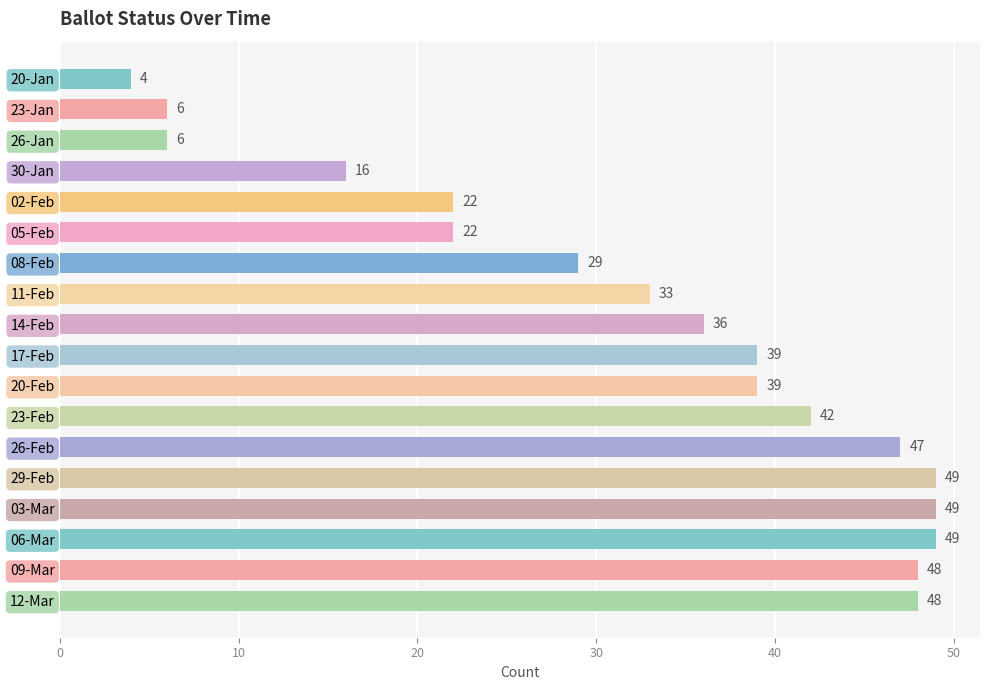

What is the sum of the values at 20-Jan and 26-Feb?

51